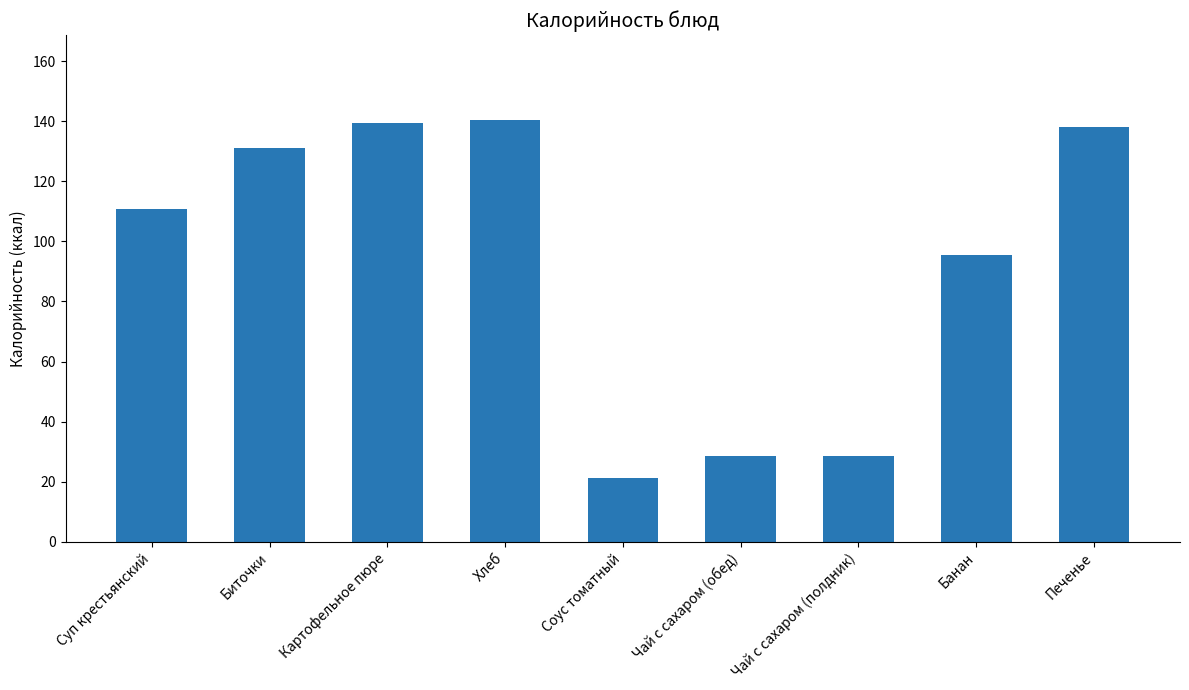

The value at Суп крестьянский is 75.4. True or false?

False